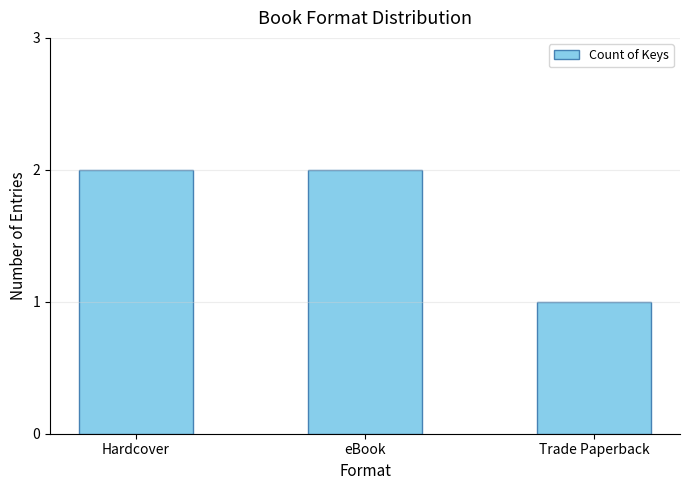

The value at eBook is 2. True or false?

True